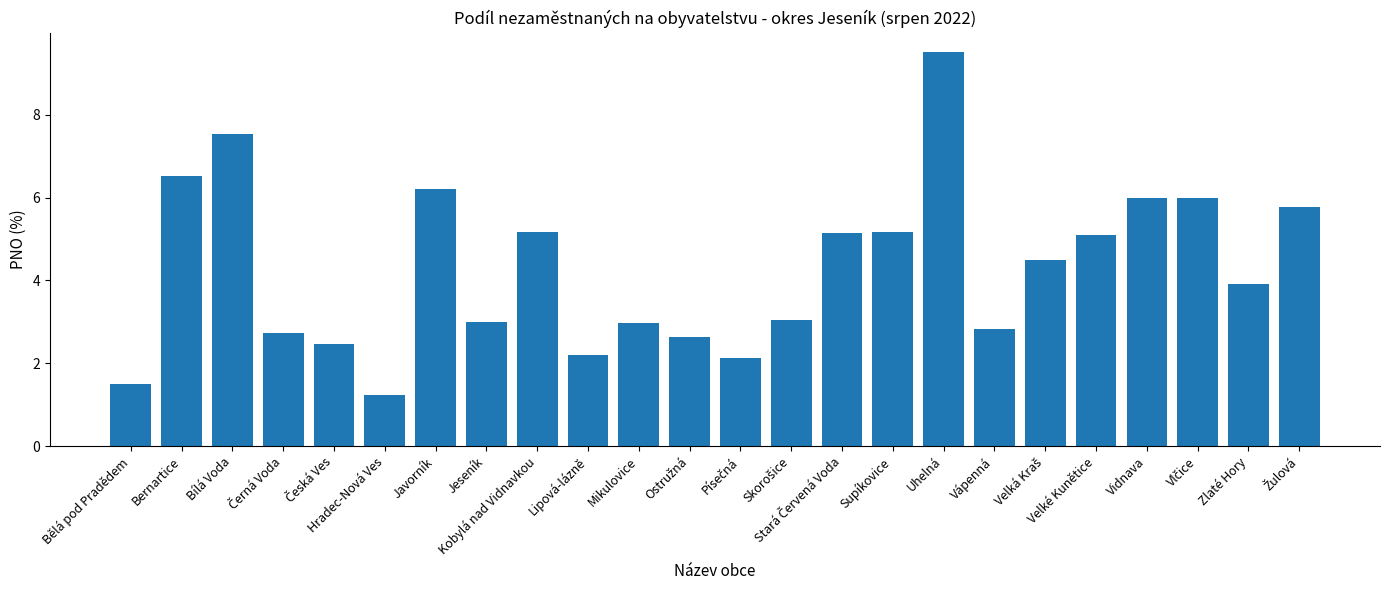

What is the average value?

4.3